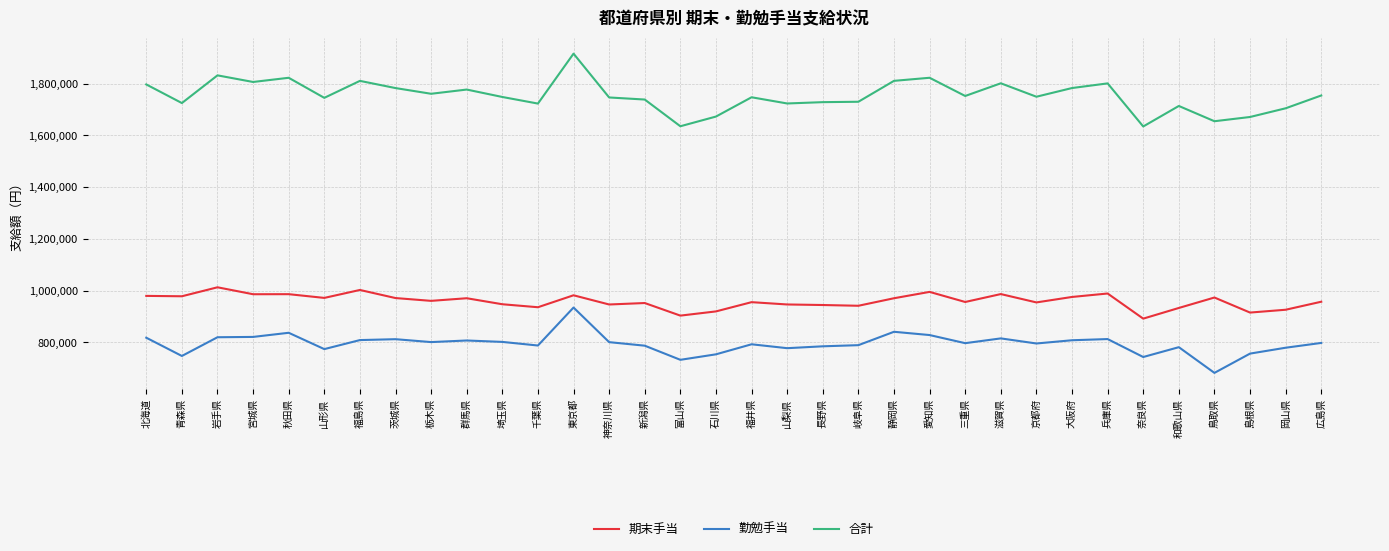

True or false: 勤勉手当 and 合計 cross at least once.

False